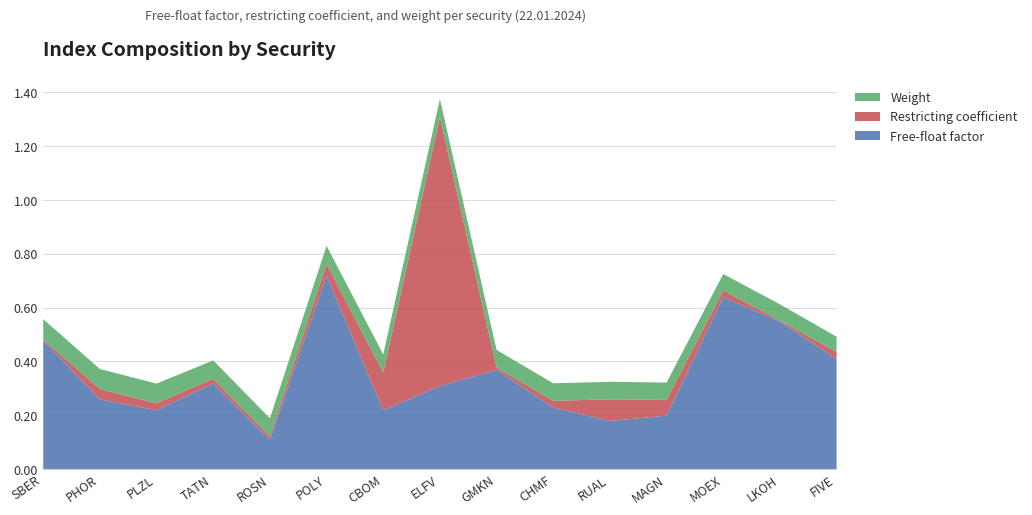

At which category does Restricting coefficient reach its first local valley?

ROSN